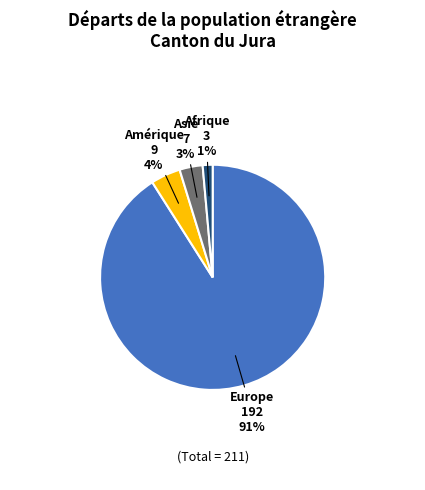

To the nearest percent, what is the average slice percentage?

25%